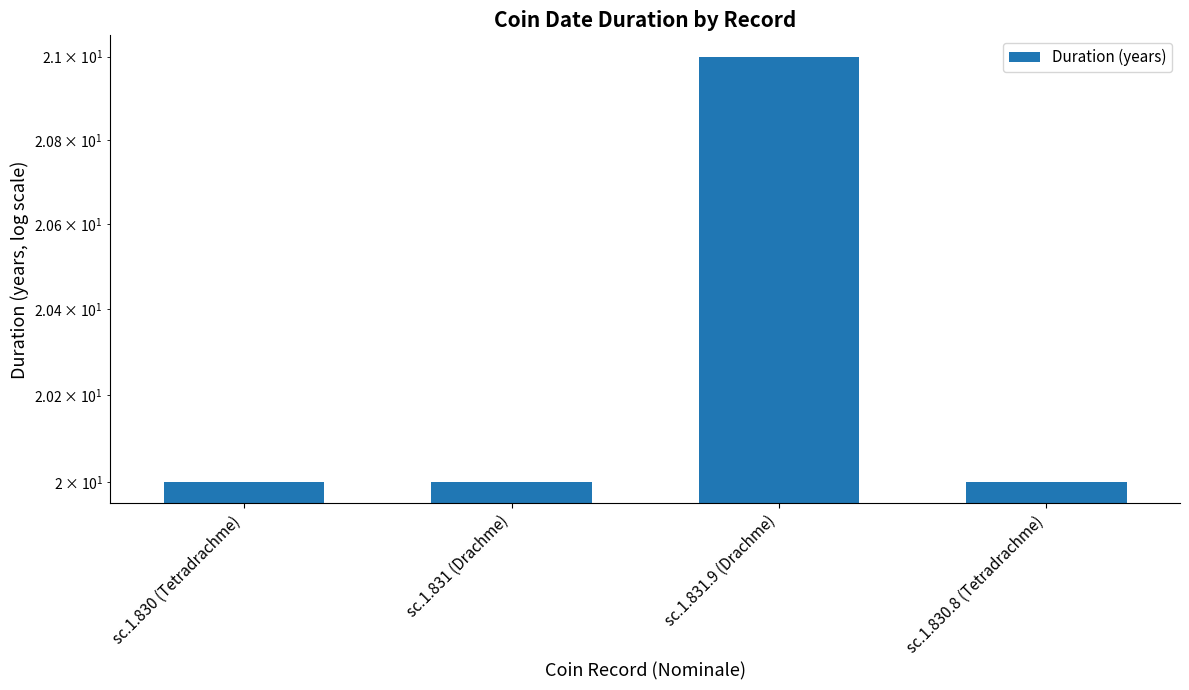

Reading right to left, list all the values displayed in this chart.

20	21	20	20